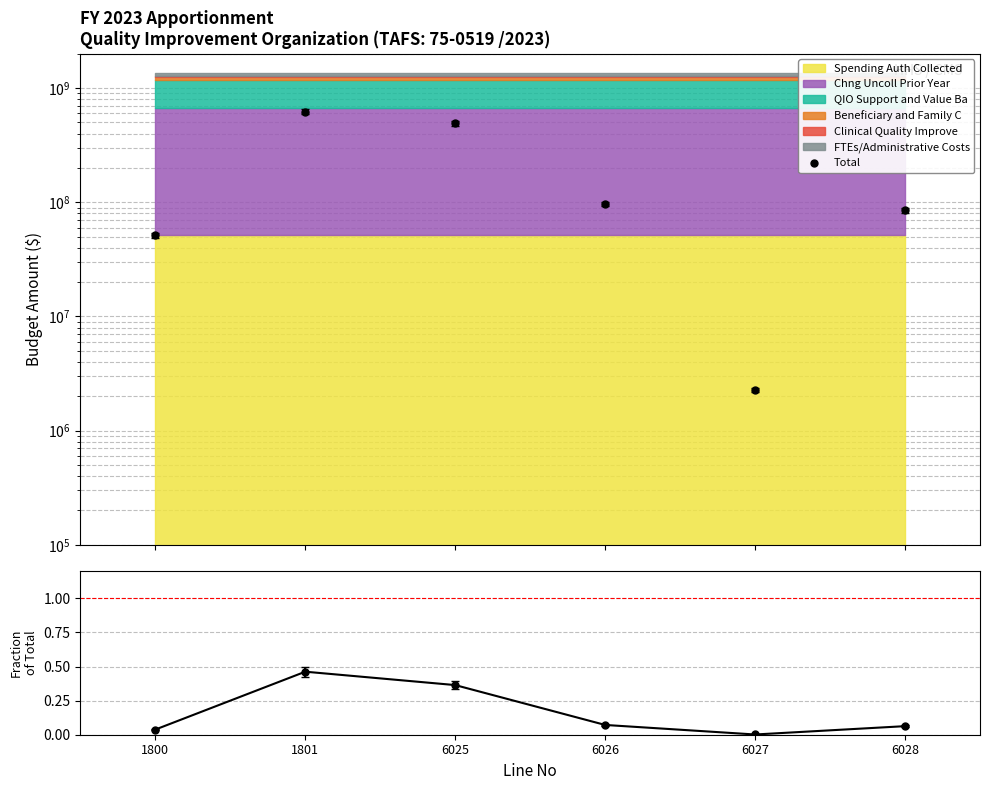

Is it true that Total equals 841078841.0 at 6025?

False